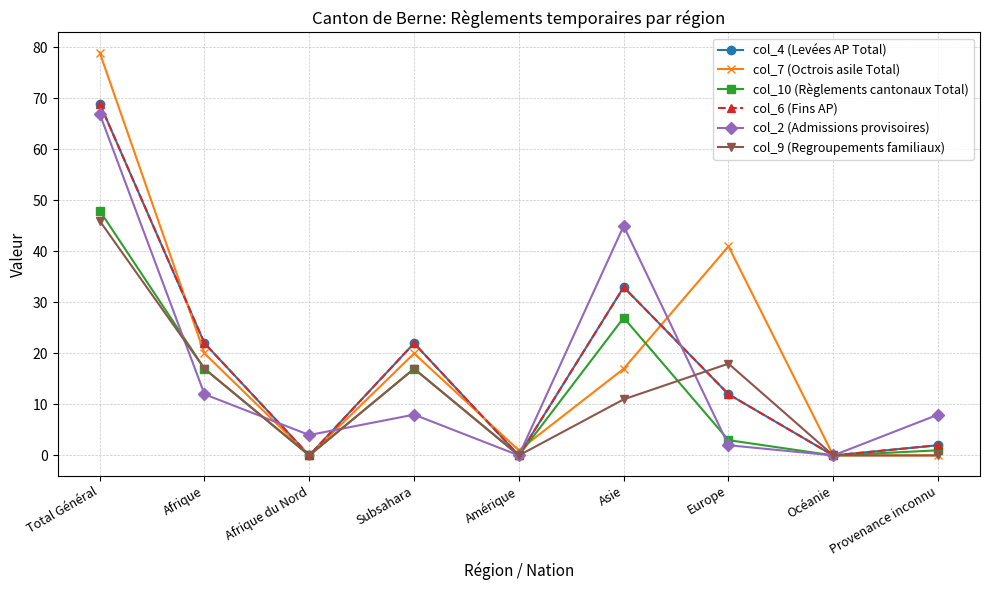

Is this an area chart (filled region under the line)?

No